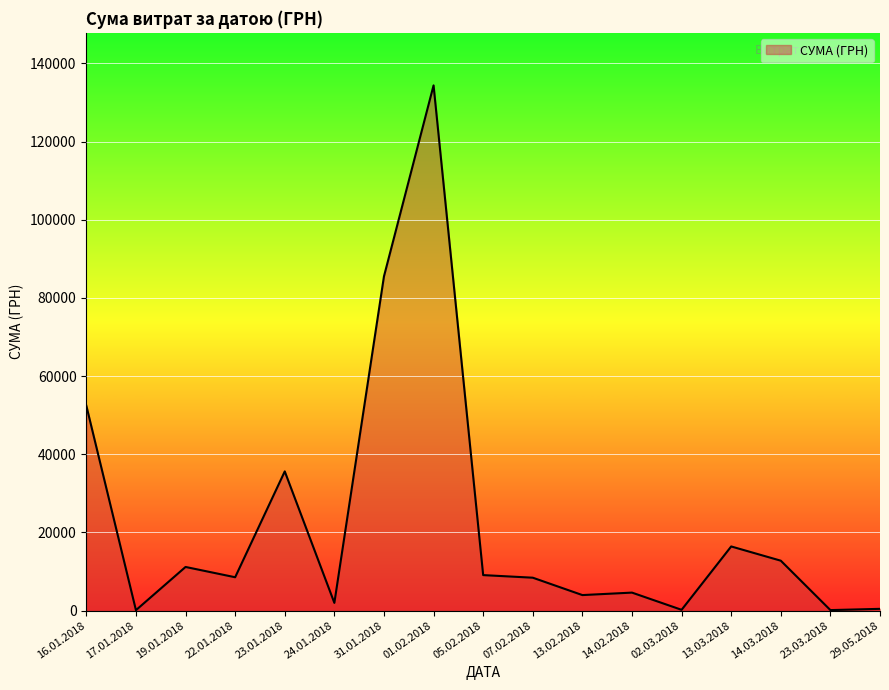

Between 07.02.2018 and 14.02.2018, which is larger?

07.02.2018